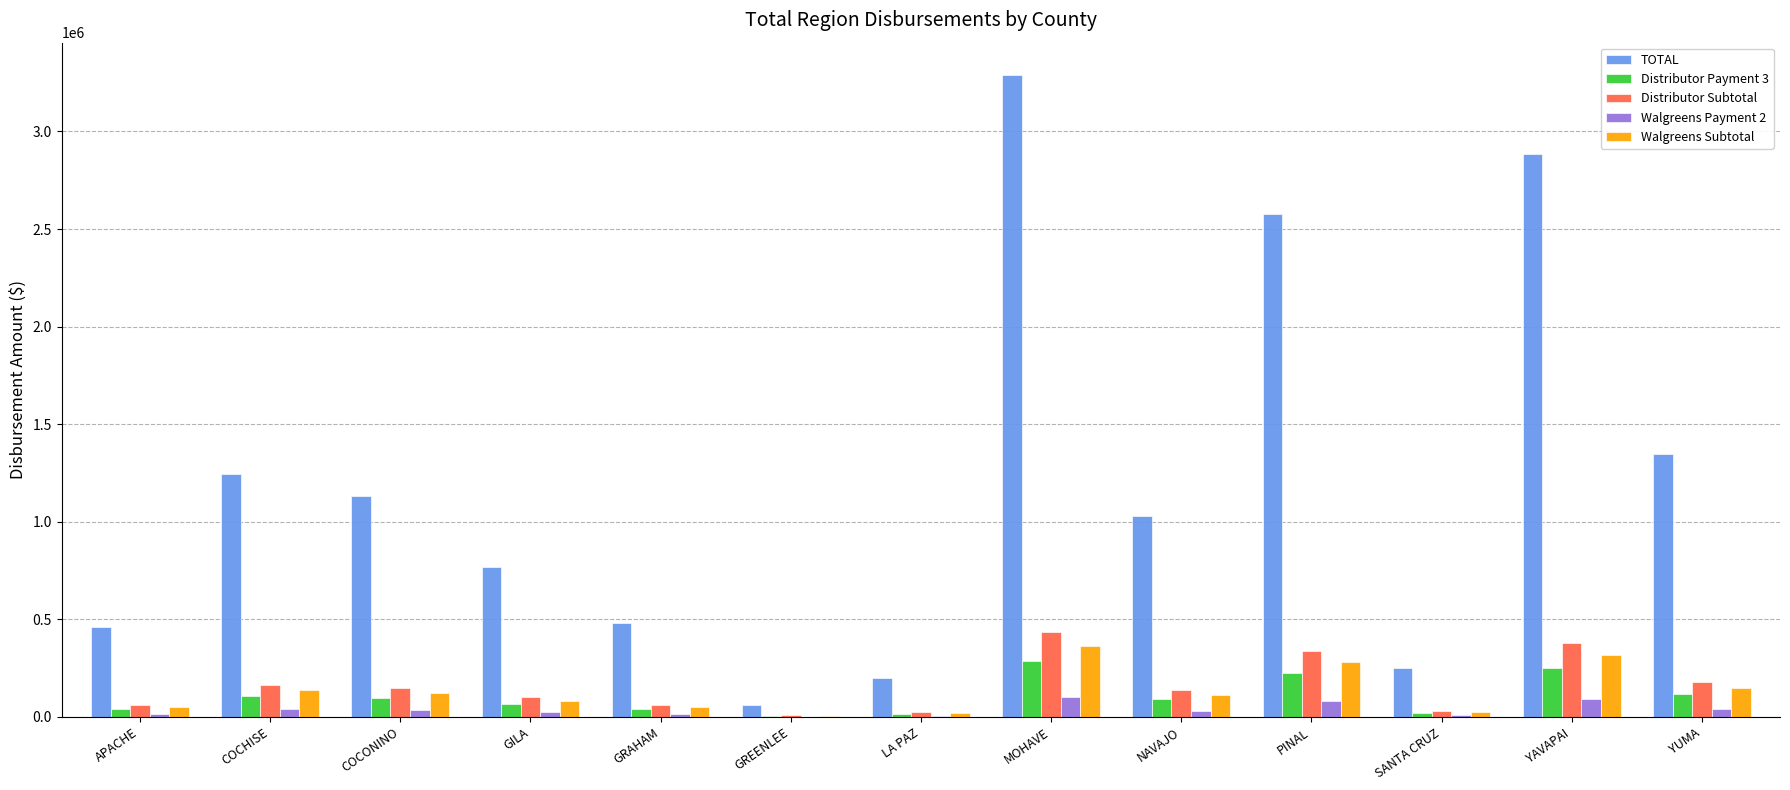

What is the sum of all Walgreens Payment 2 values?

489728.4